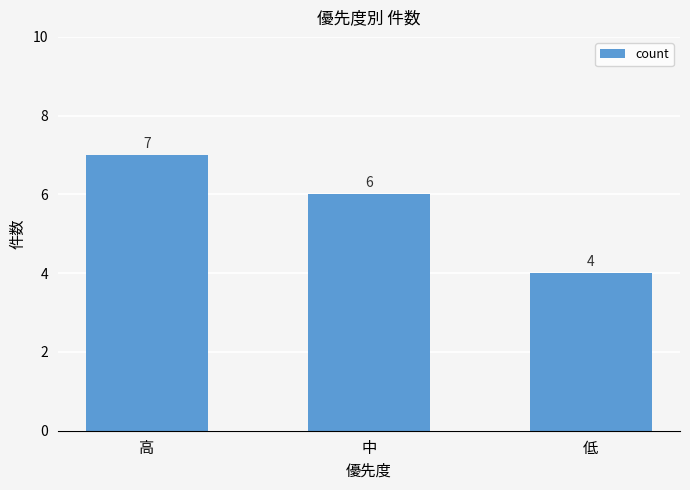

Count the number of categories in the chart.

3